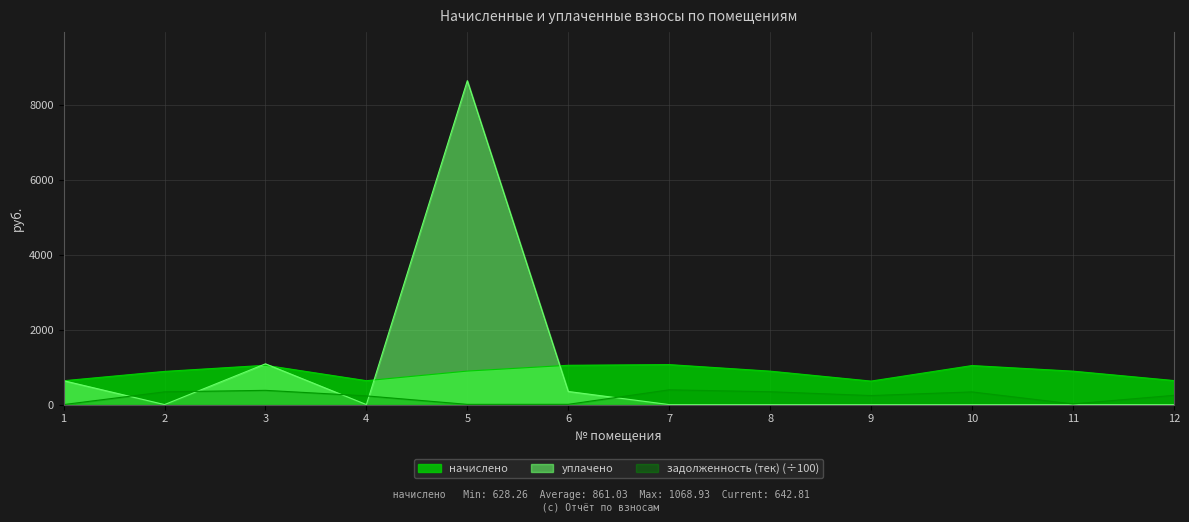

At which category is the sum across all series the highest?

5